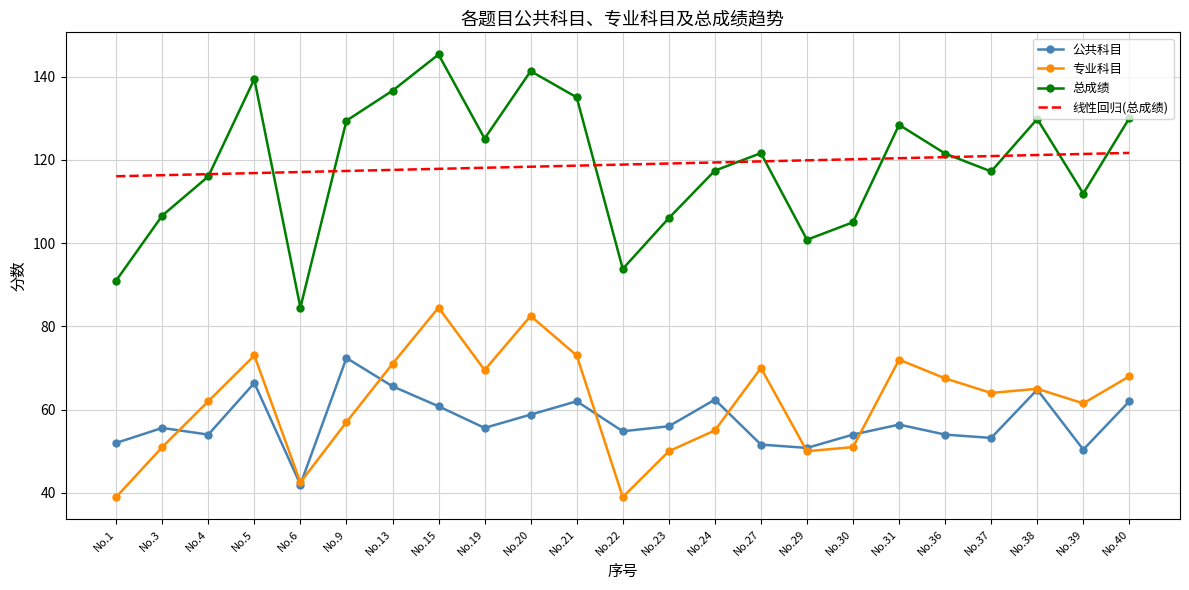

What is the lowest value of the 公共科目 series?

42.0